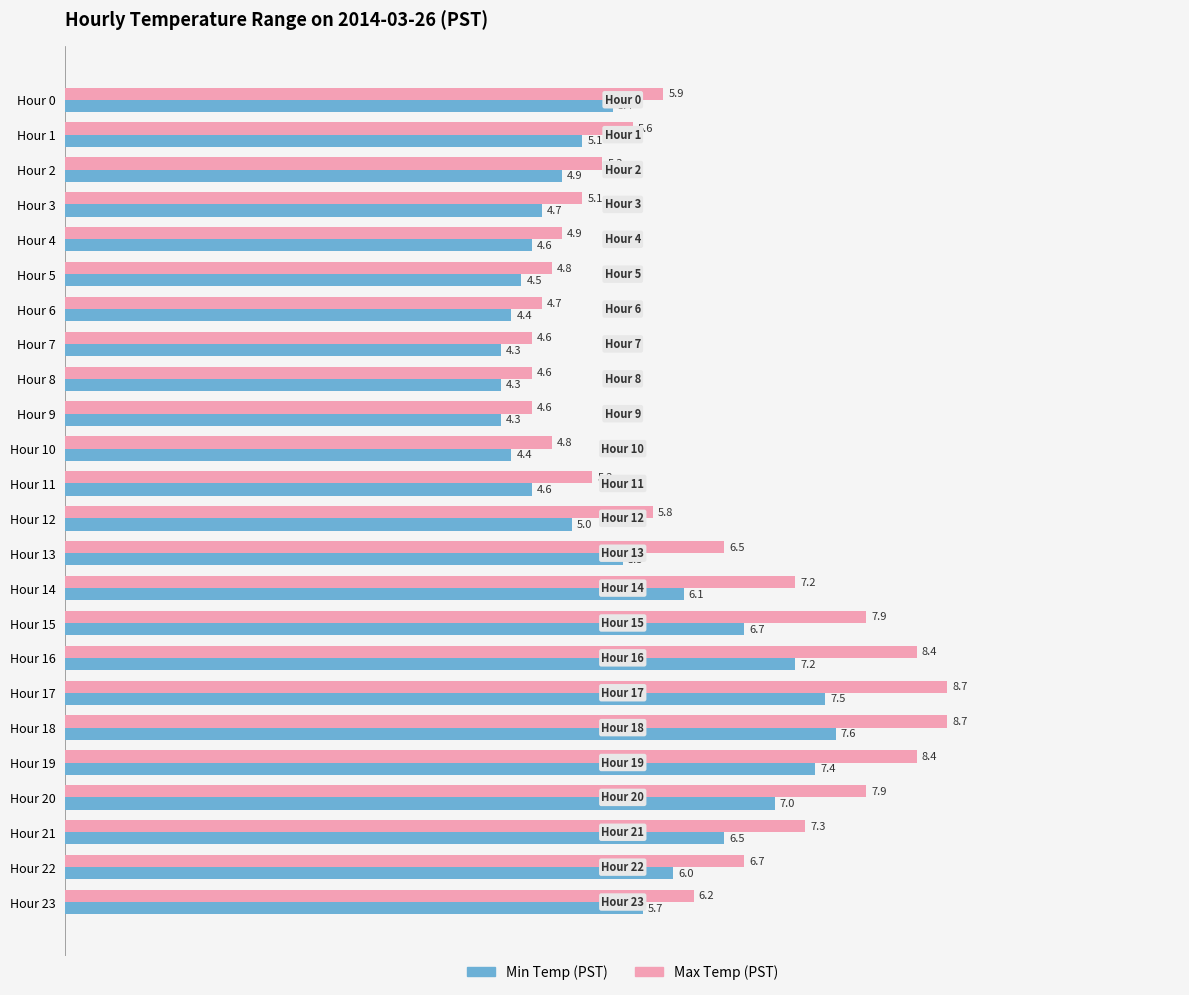

At which label is Min Temp (PST) closest to 5?

Hour 12